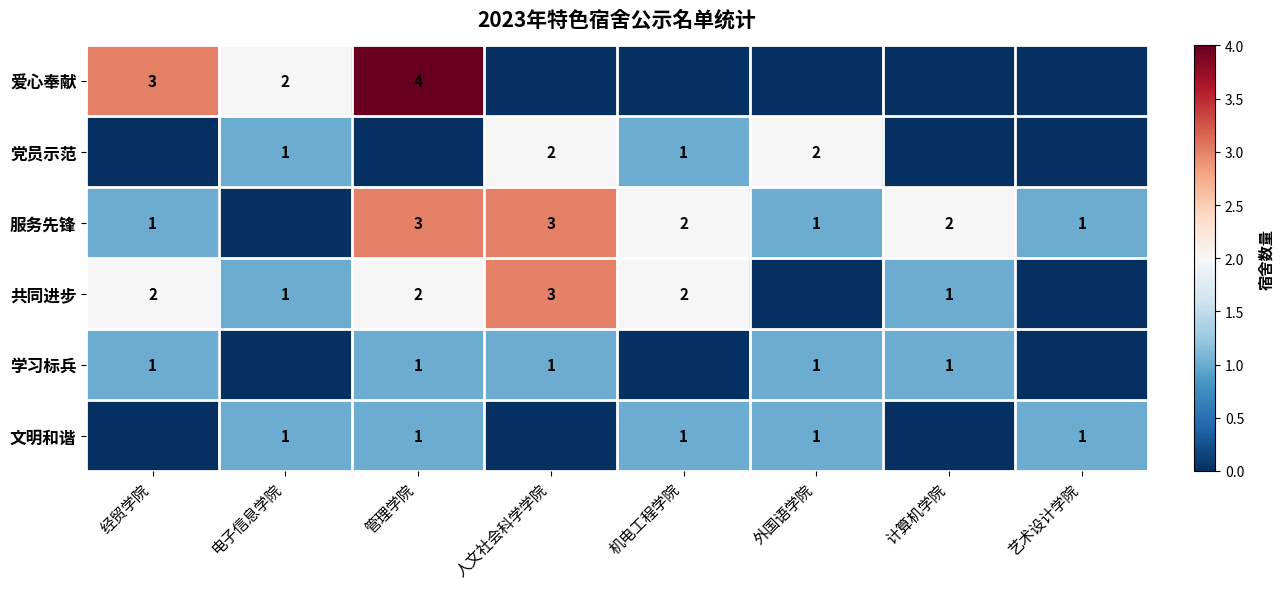

True or false: 学习标兵 has a value of 1 at 计算机学院.

True